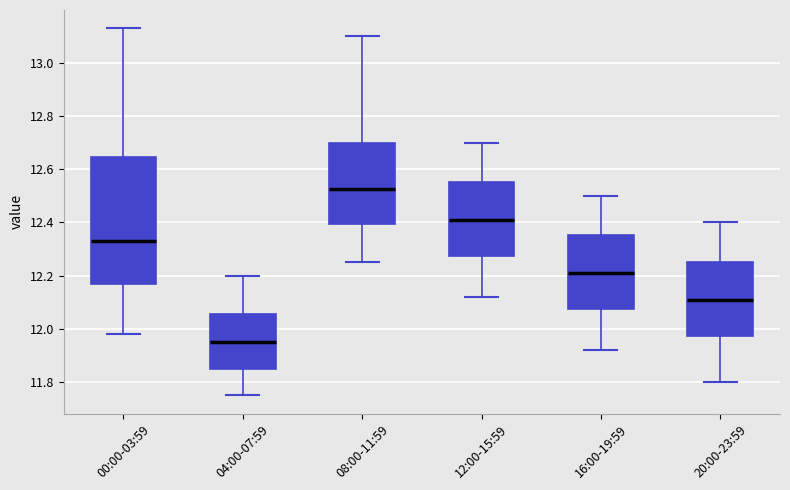

Where is the upper edge of the box for 04:00-07:59 on the y-axis? The values are not printed on the chart, so give them approximately, as read against the axis.

12.06